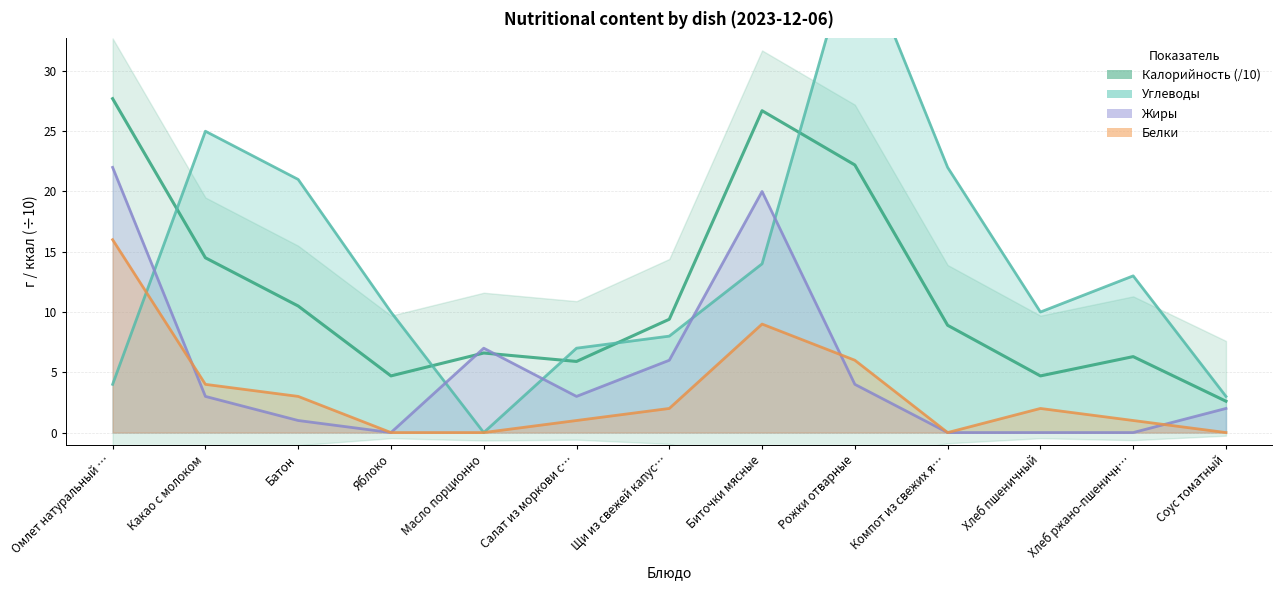

What are all the series names shown in the legend?

Калорийность (/10), Углеводы, Жиры, Белки